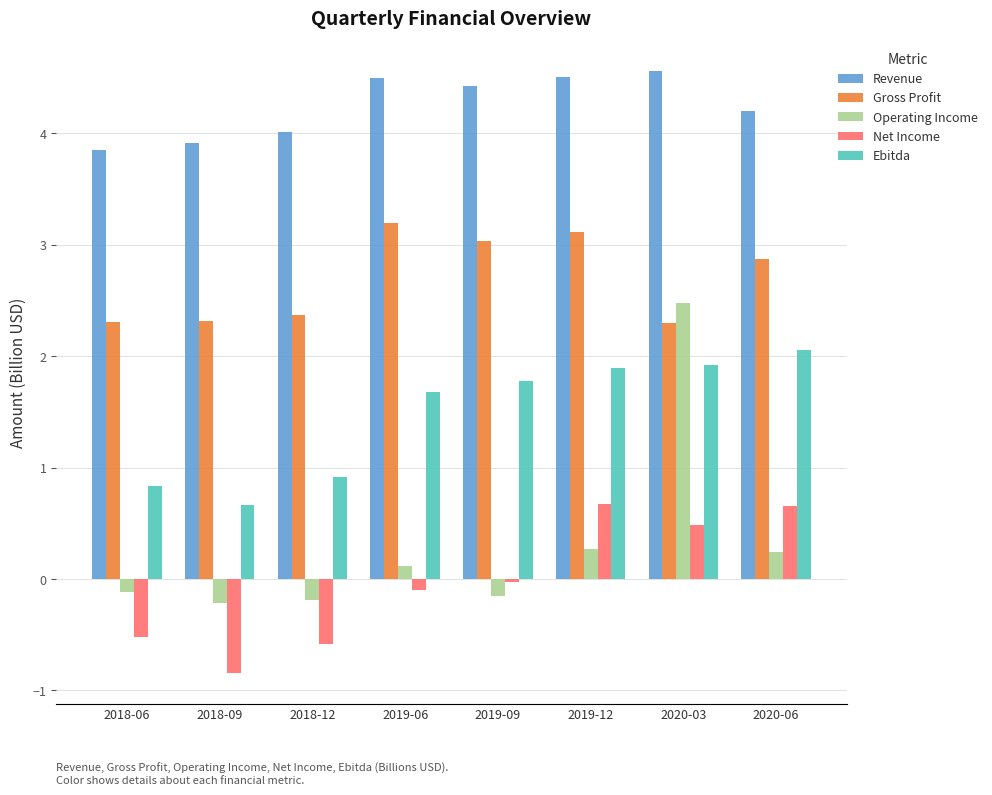

Rank the series at 2020-06 from lowest to highest value.

Operating Income, Net Income, Ebitda, Gross Profit, Revenue